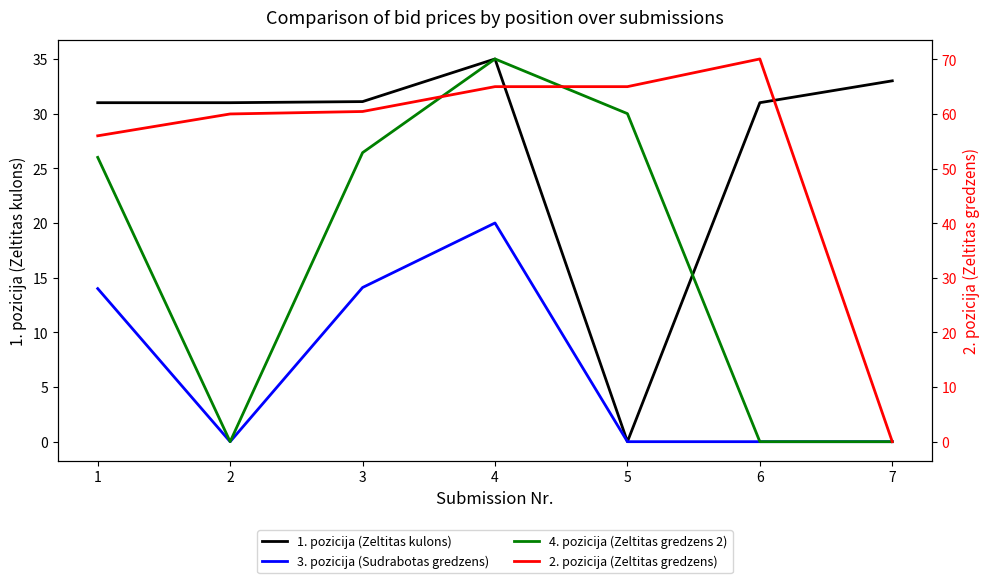

Which has a higher value, 3 or 6?

3